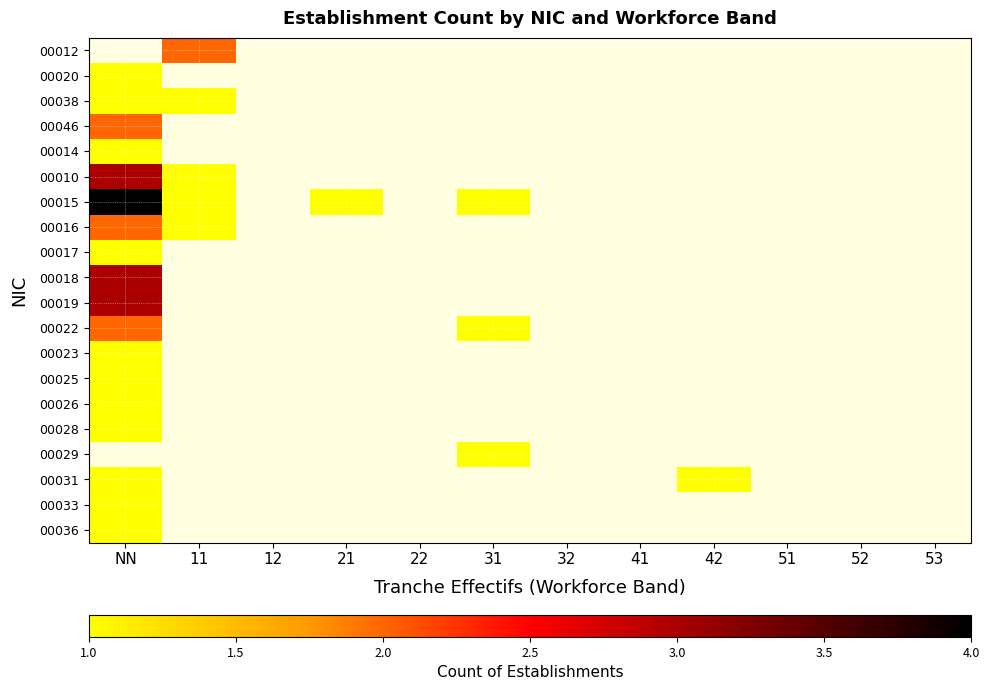

What is the minimum value for 00033?

1.0